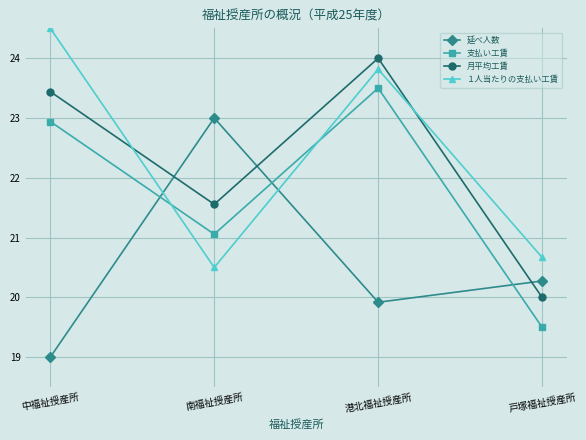

What is the label of the 4th point from the left?

戸塚福祉授産所